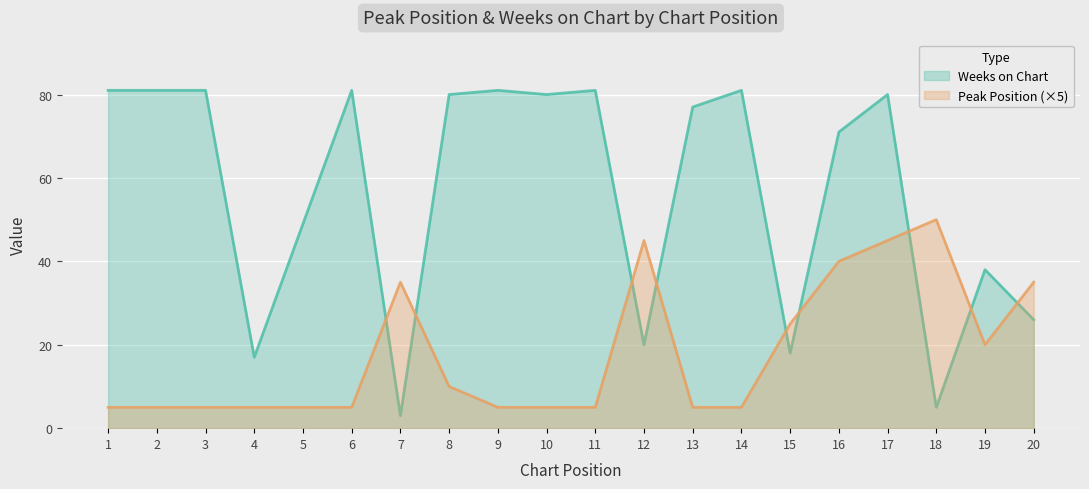

How many data points in Weeks on Chart are above 80?

7